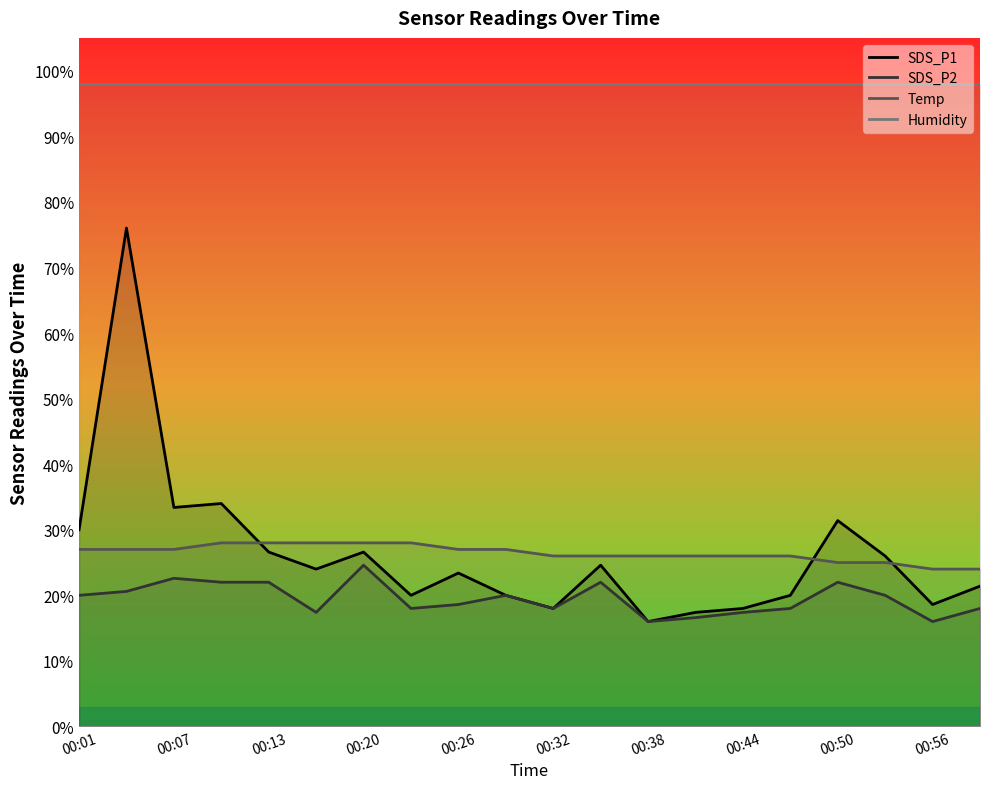

What is the sum of all Temp values?

529.0